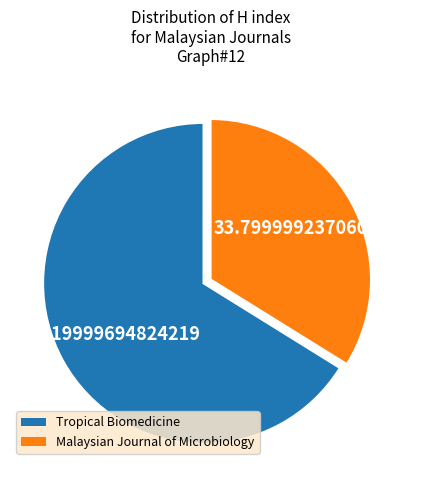

Which slice represents more than half of the pie?

Tropical Biomedicine